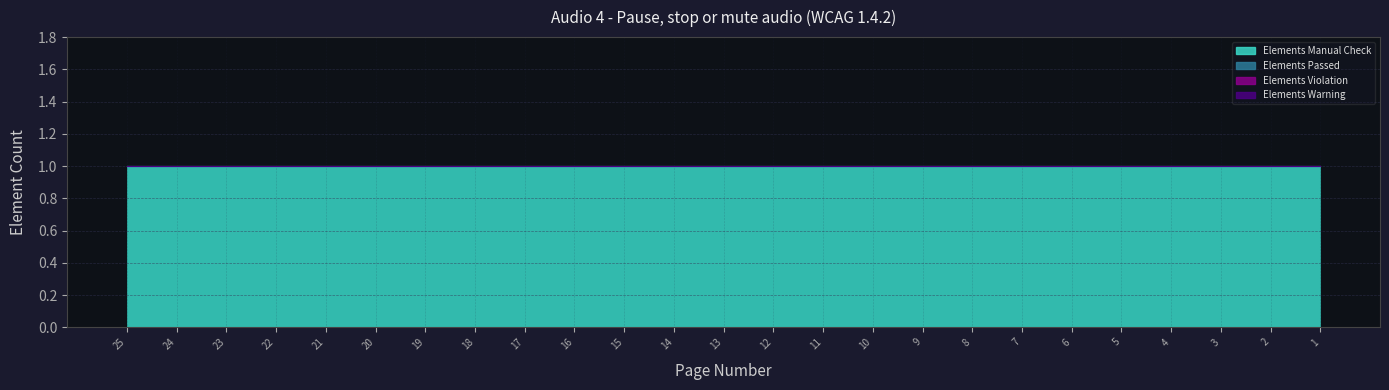

Count the number of categories in the chart.

25